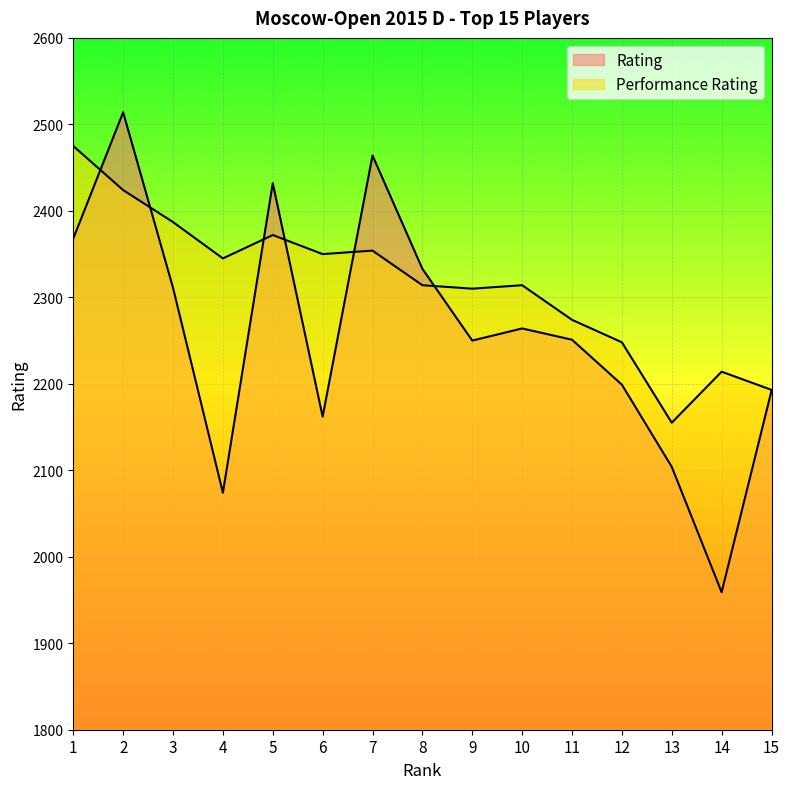

Which series changed the most between 8 and 11?

Rating